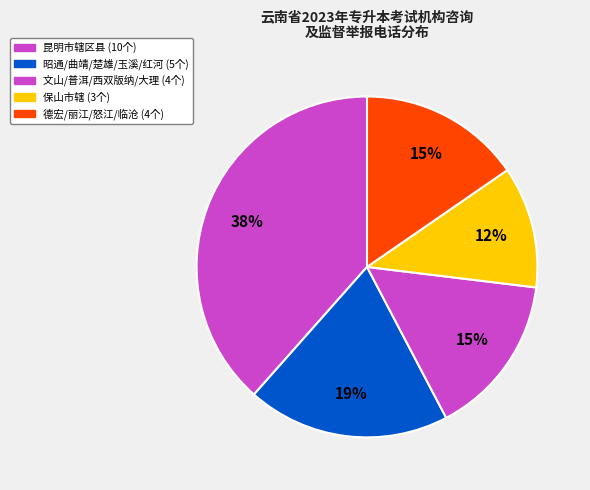

How many slices are in this pie chart?

5